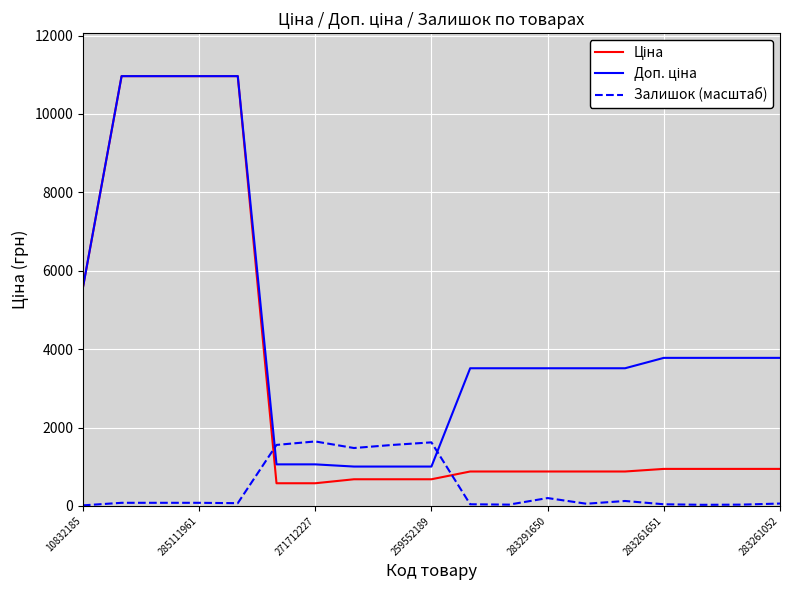

What is the maximum value shown in the chart?

10964.4